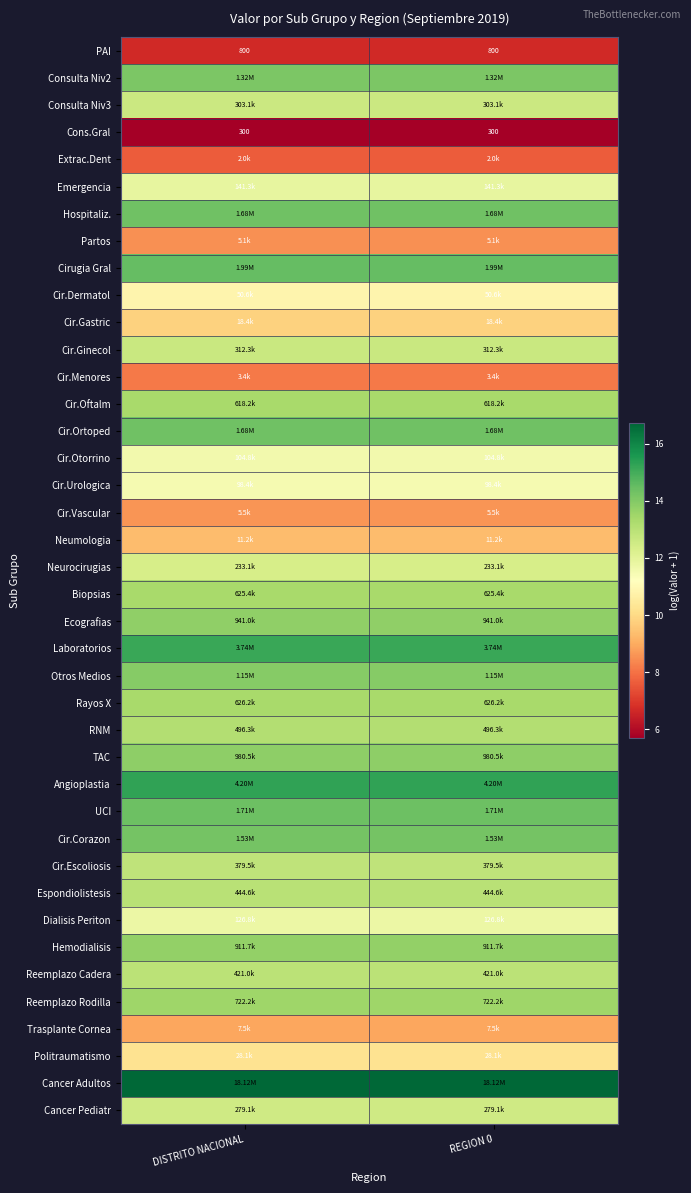

Is it true that Cir.Otorrino equals 19.2 at REGION 0?

False